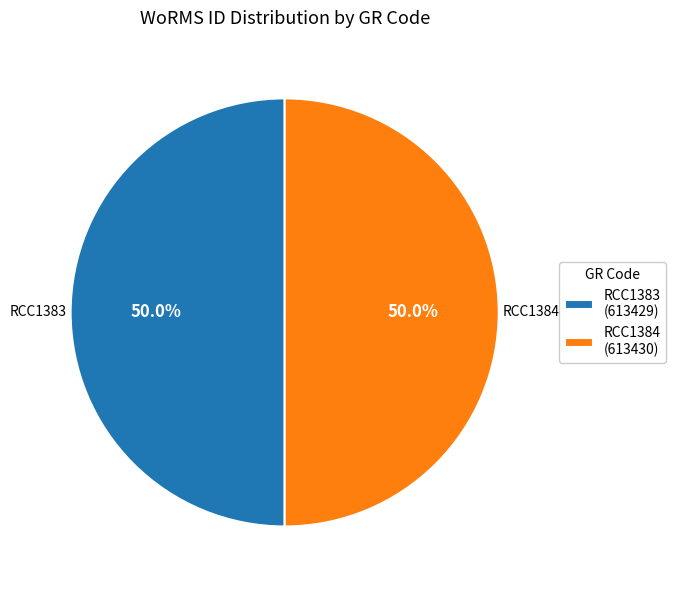

What is the total percentage of RCC1384 and RCC1383?

100.0%